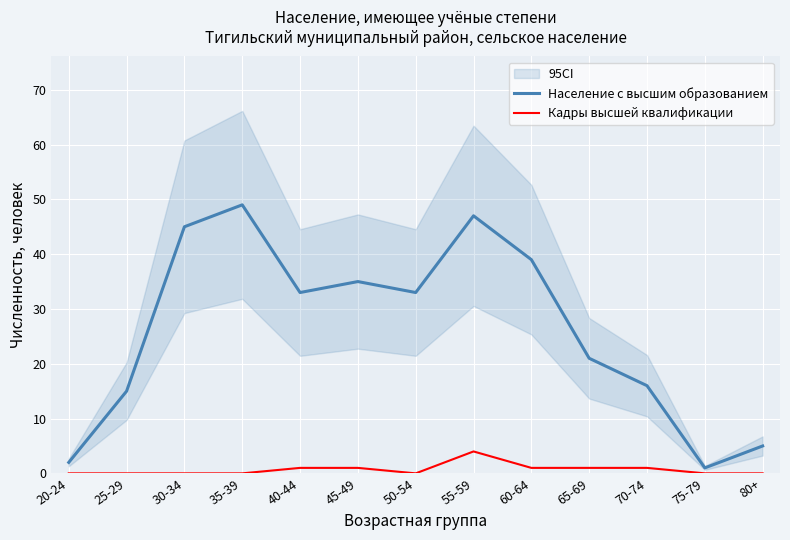

Reading left to right, extract all data points from this chart.

Население с высшим образованием: 2	15	45	49	33	35	33	47	39	21	16	1	5
Кадры высшей квалификации: 0	0	0	0	1	1	0	4	1	1	1	0	0